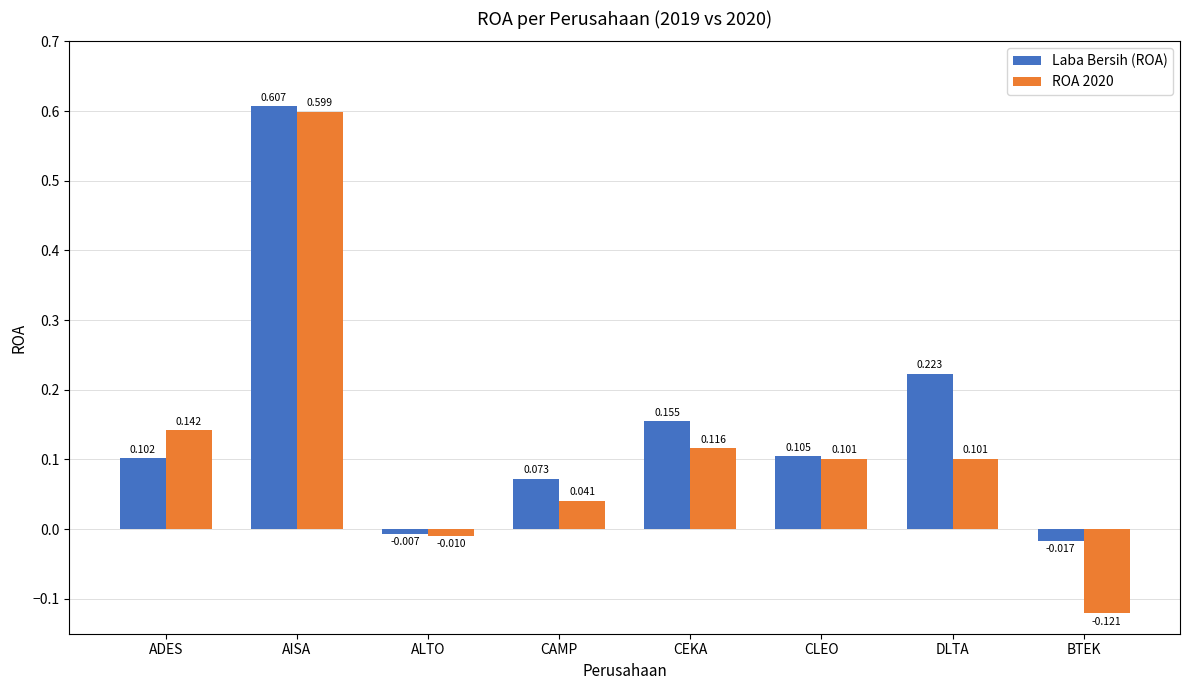

At which label is ROA 2020 closest to 0?

ALTO